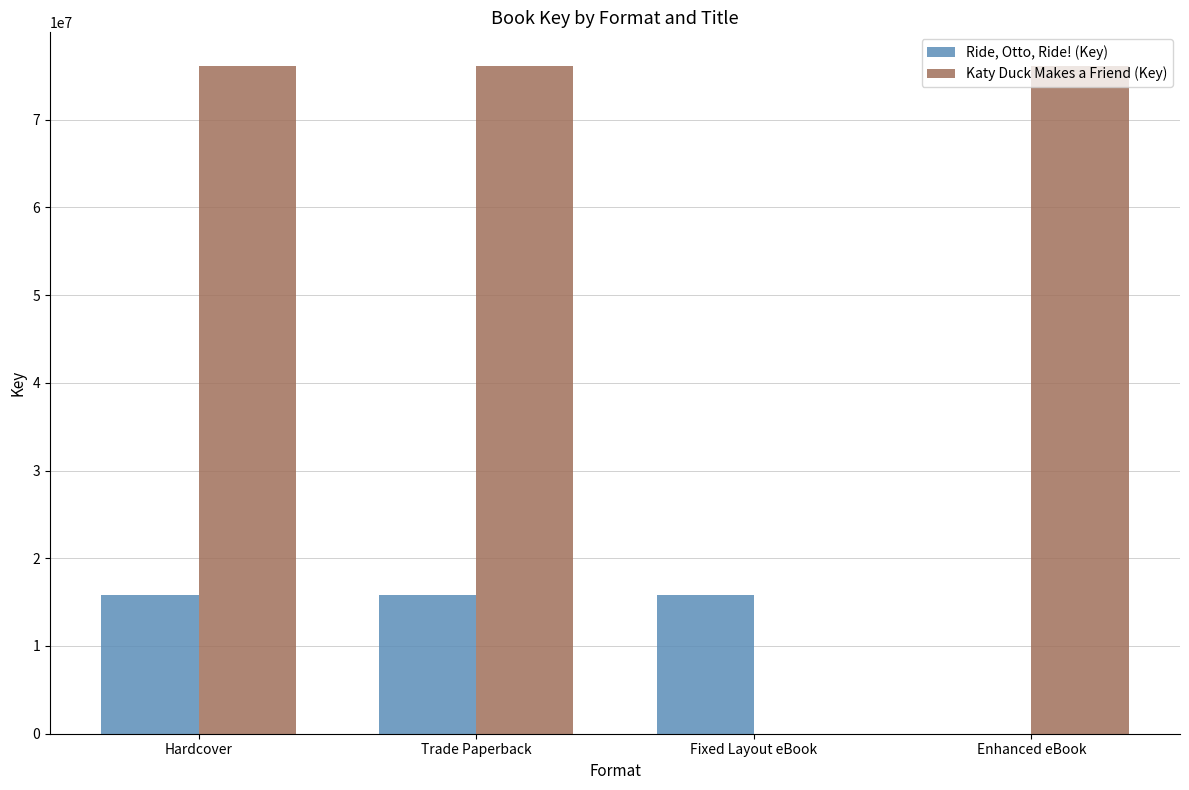

What is the maximum value for Katy Duck Makes a Friend (Key)?

76141541